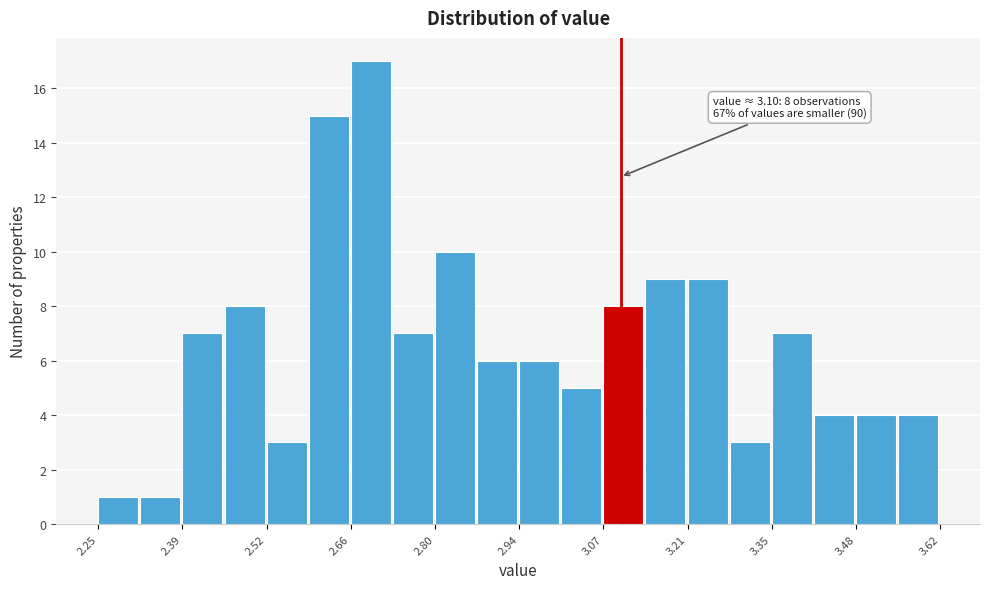

Read against the x-axis, roughly where is the centre of the tallest bar?

2.70